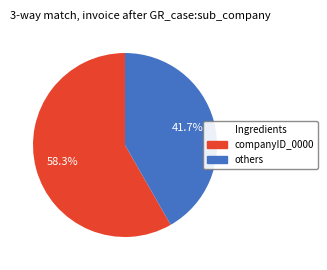

Does any single category account for the majority?

Yes